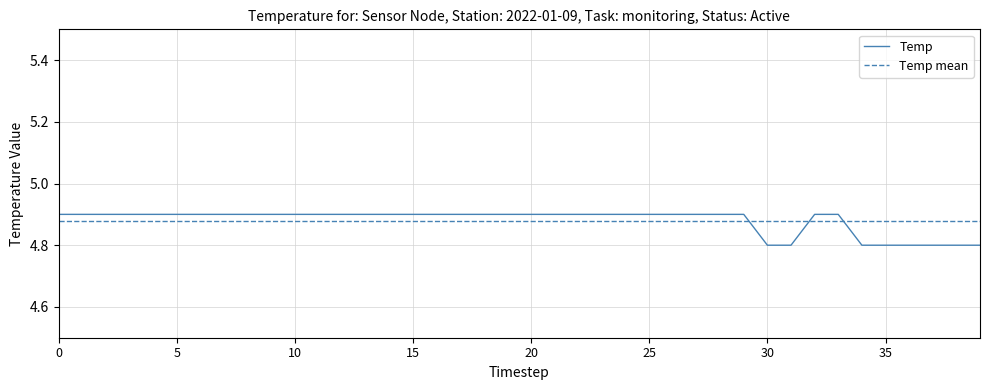

How many times do Temp and Temp mean cross each other?

3